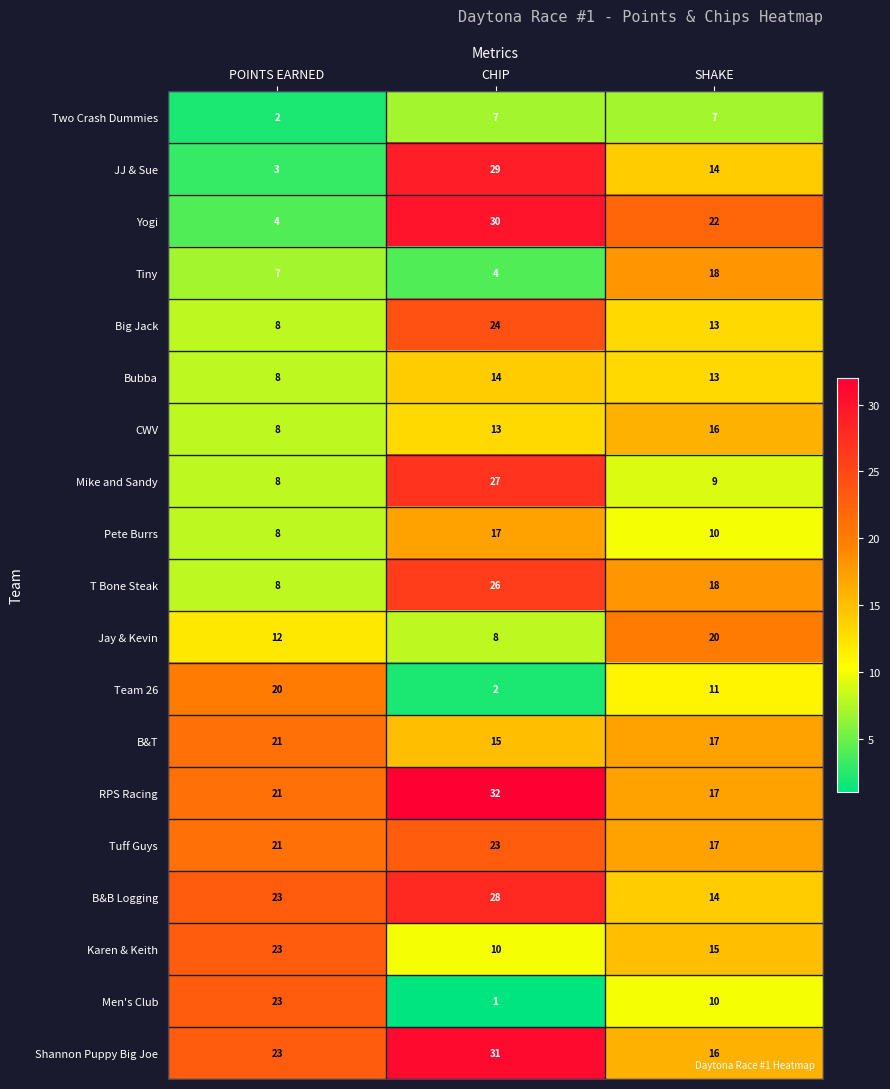

Where is Pete Burrs nearest to the value 12?

SHAKE